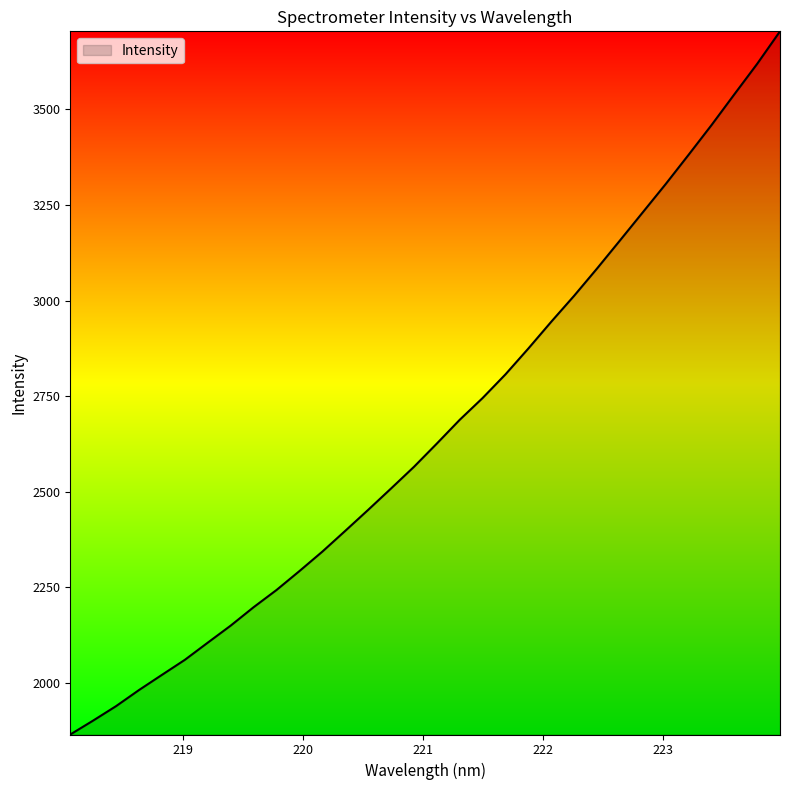

What is the maximum value shown in the chart?

3704.5